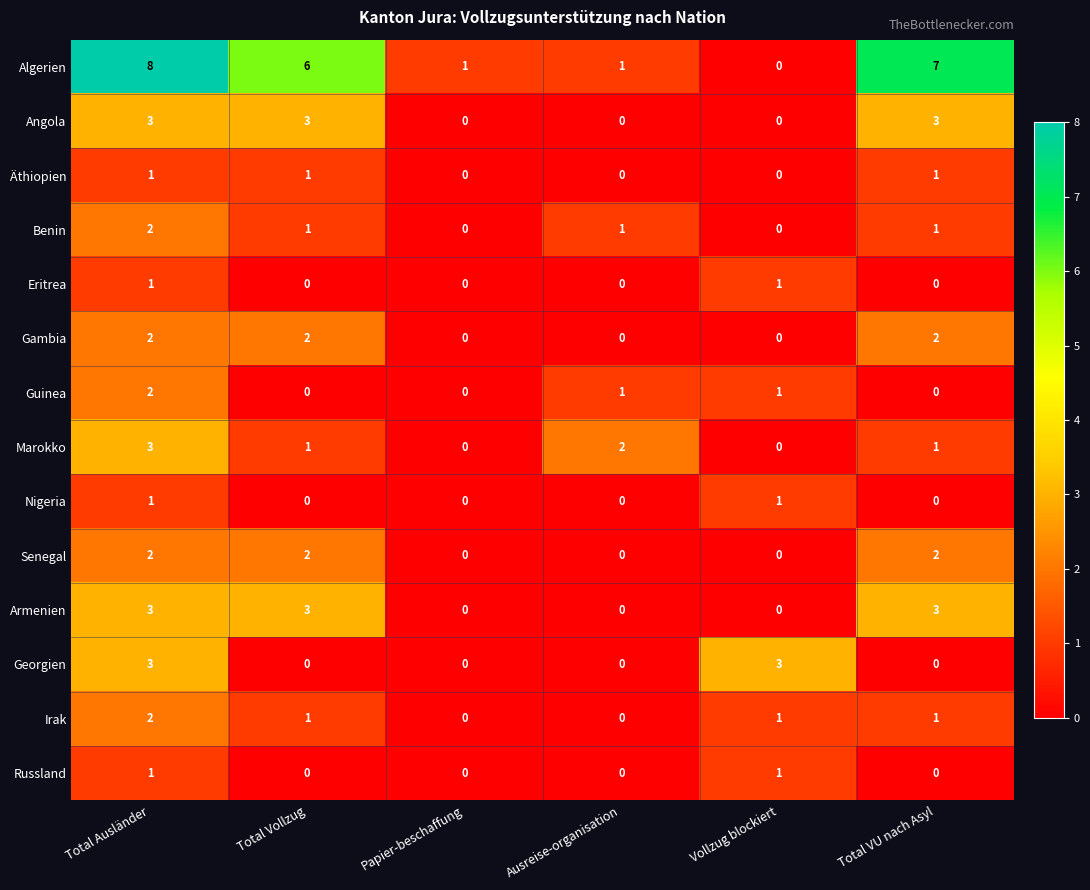

The Gambia series shows -1 at Vollzug blockiert. True or false?

False